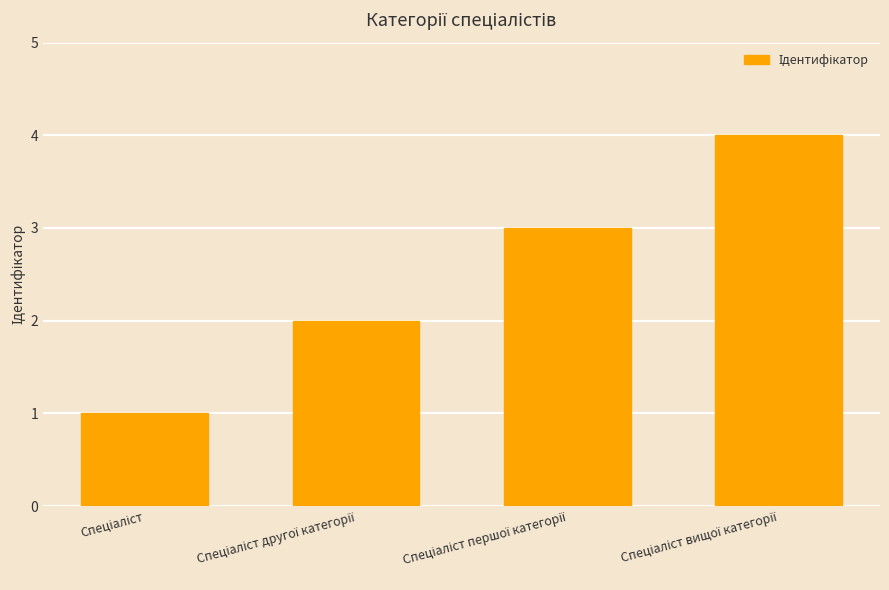

What is the maximum value shown in the chart?

4